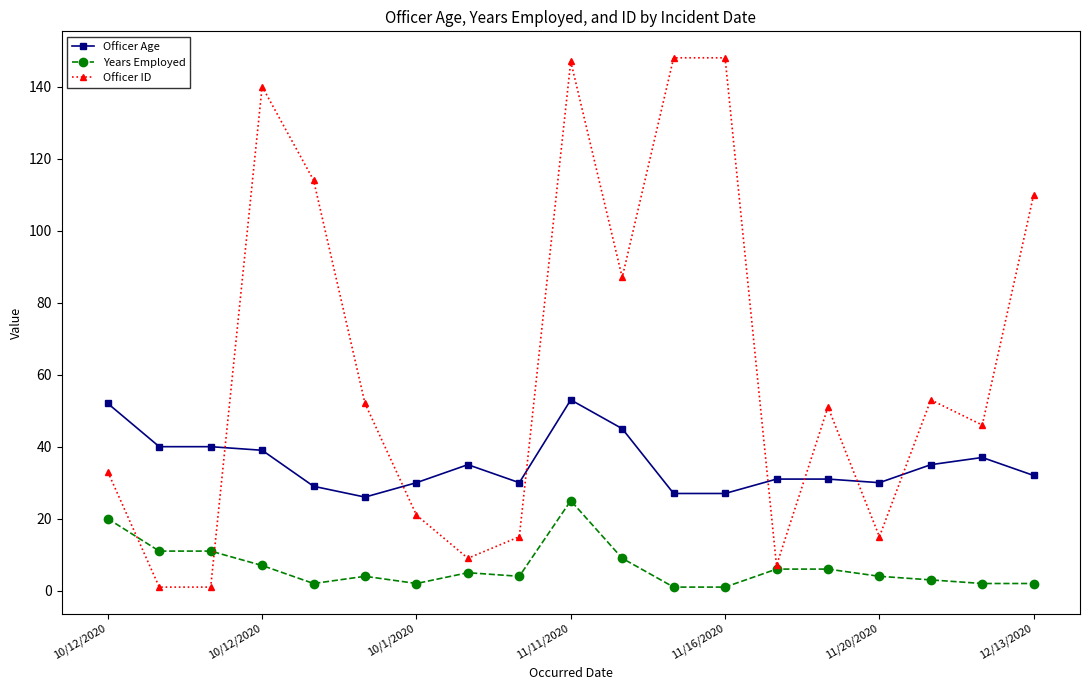

True or false: Officer Age has more than 2 points higher than both neighbors.

True